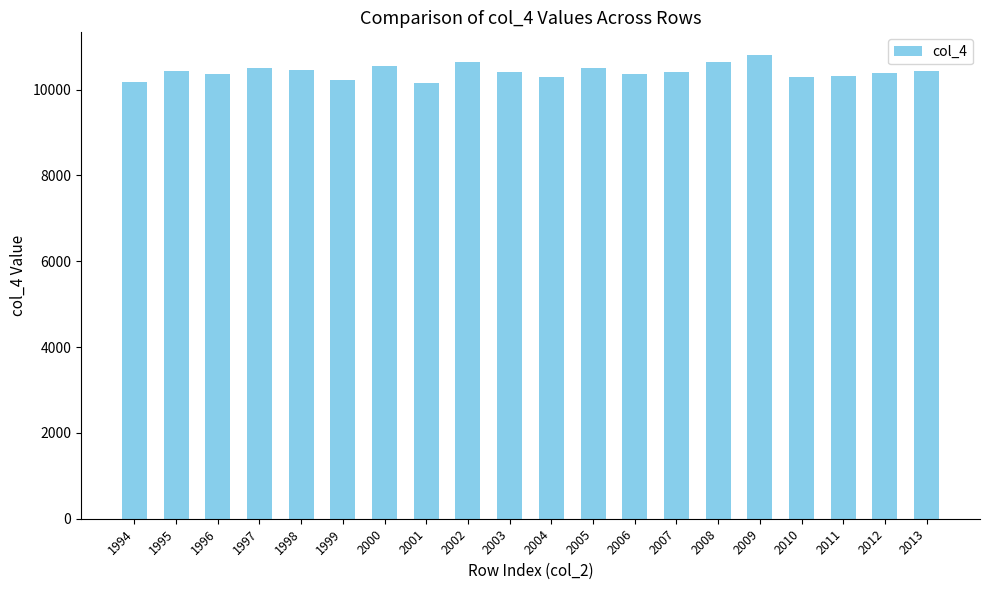

What is the greatest value displayed?

10797